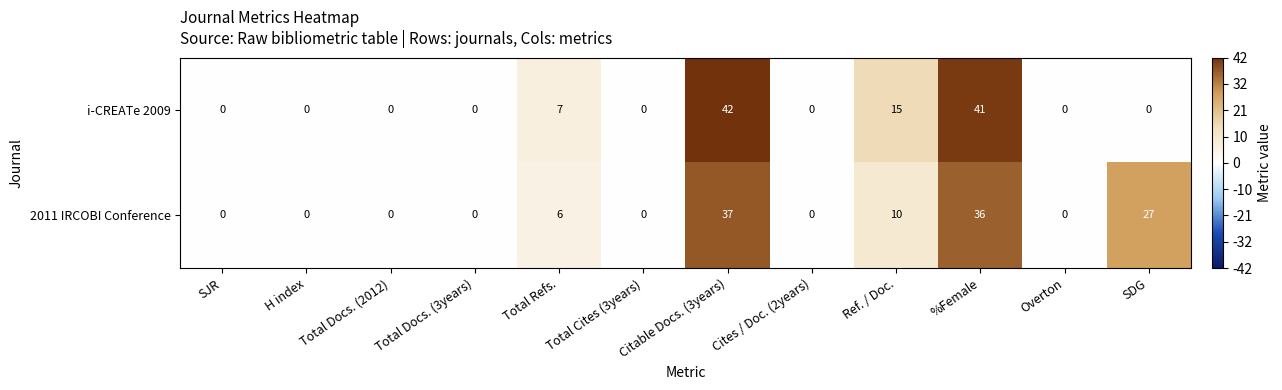

Where is i-CREATe 2009 nearest to the value 21?

Ref. / Doc.